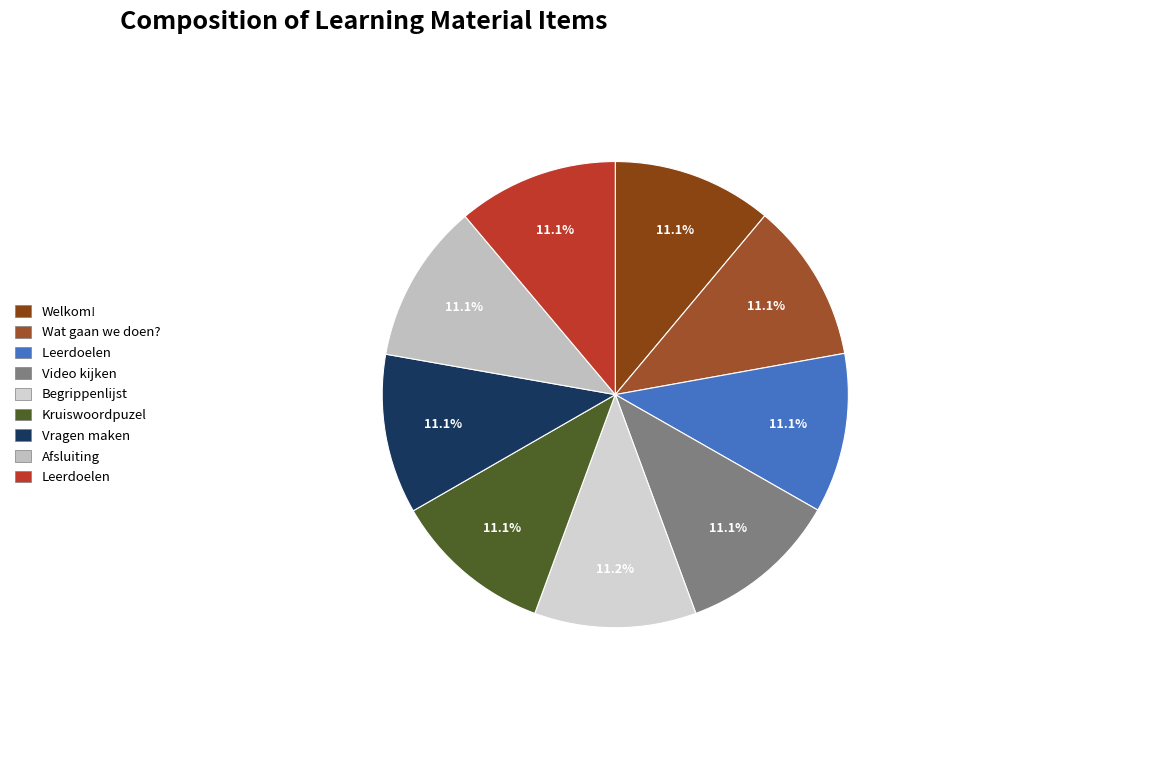

How many slices are in this pie chart?

9